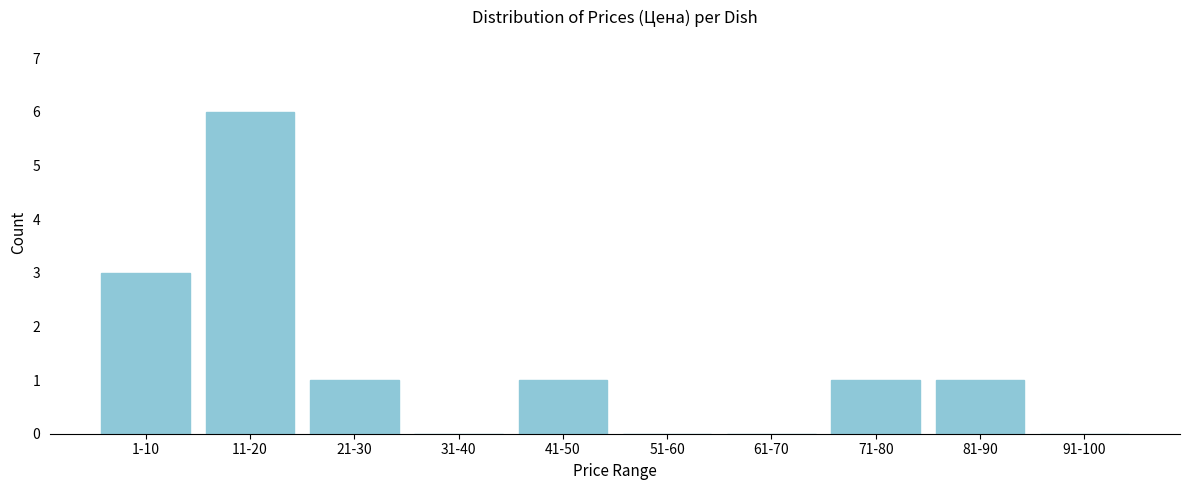

Reading left to right, list all the values displayed in this chart.

1-10=3	11-20=6	21-30=1	31-40=0	41-50=1	51-60=0	61-70=0	71-80=1	81-90=1	91-100=0